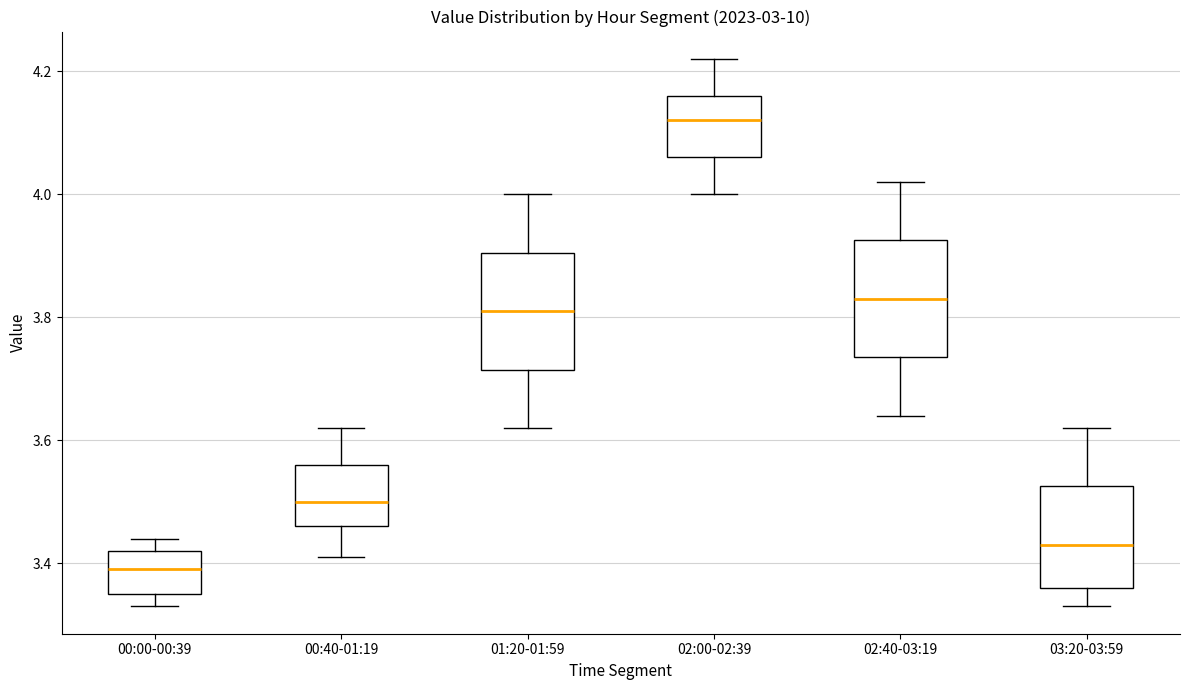

Where does the median line of the box for 00:40-01:19 sit on the y-axis? The values are not printed on the chart, so give them approximately, as read against the axis.

3.50